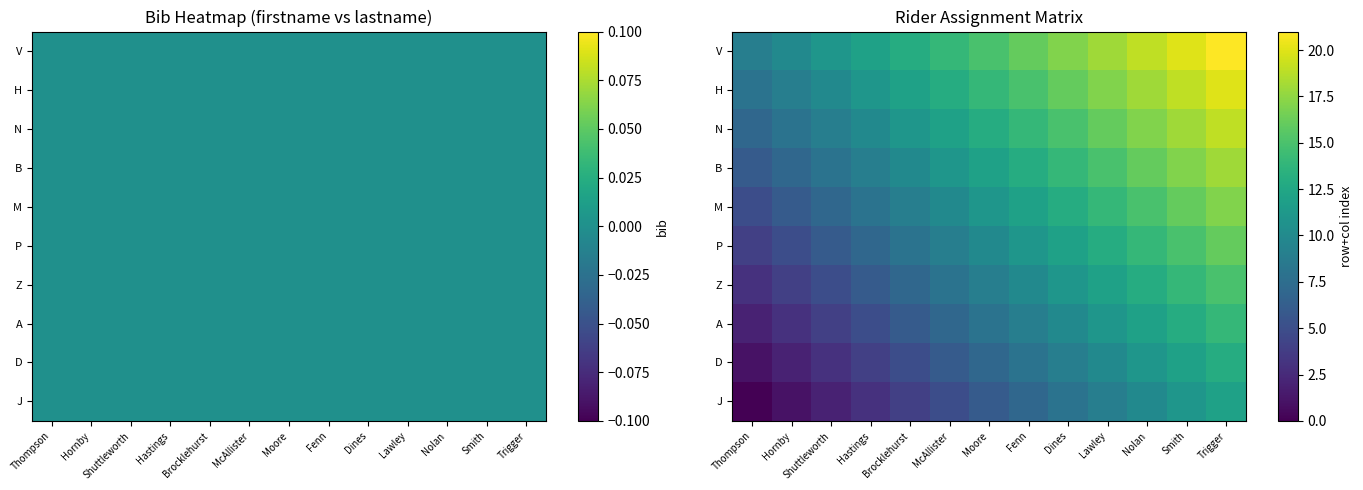

The value of M at Hastings is 8. True or false?

True